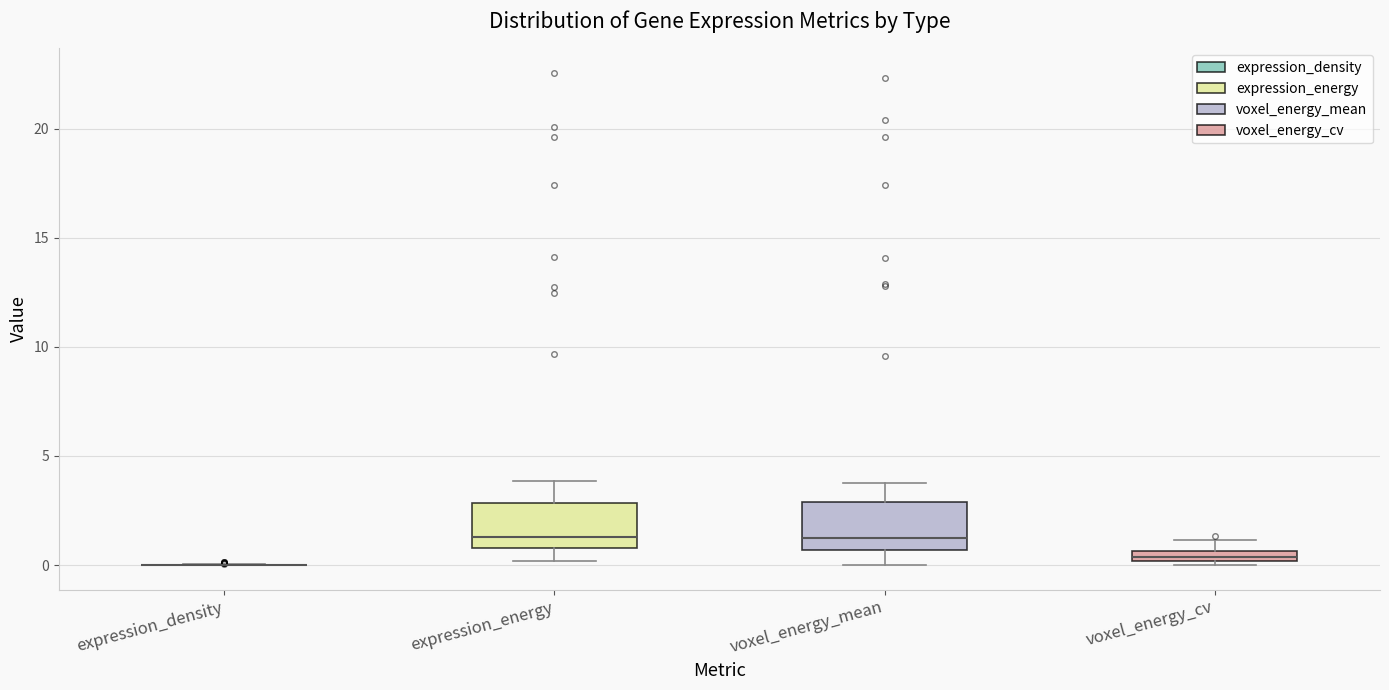

Where is the lower edge of the box for expression_energy on the y-axis? The values are not printed on the chart, so give them approximately, as read against the axis.

1.0